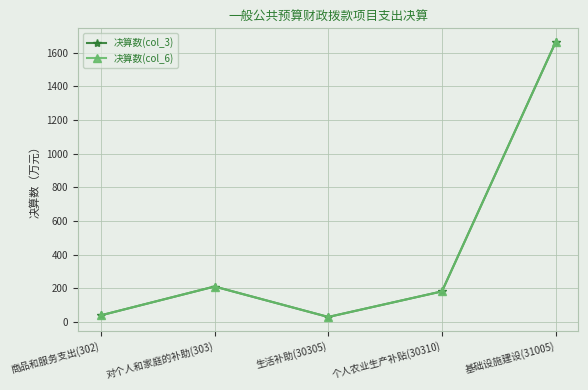

Is the value of 决算数(col_6) at 个人农业生产补贴(30310) greater than the value of 决算数(col_3) at 生活补助(30305)?

Yes